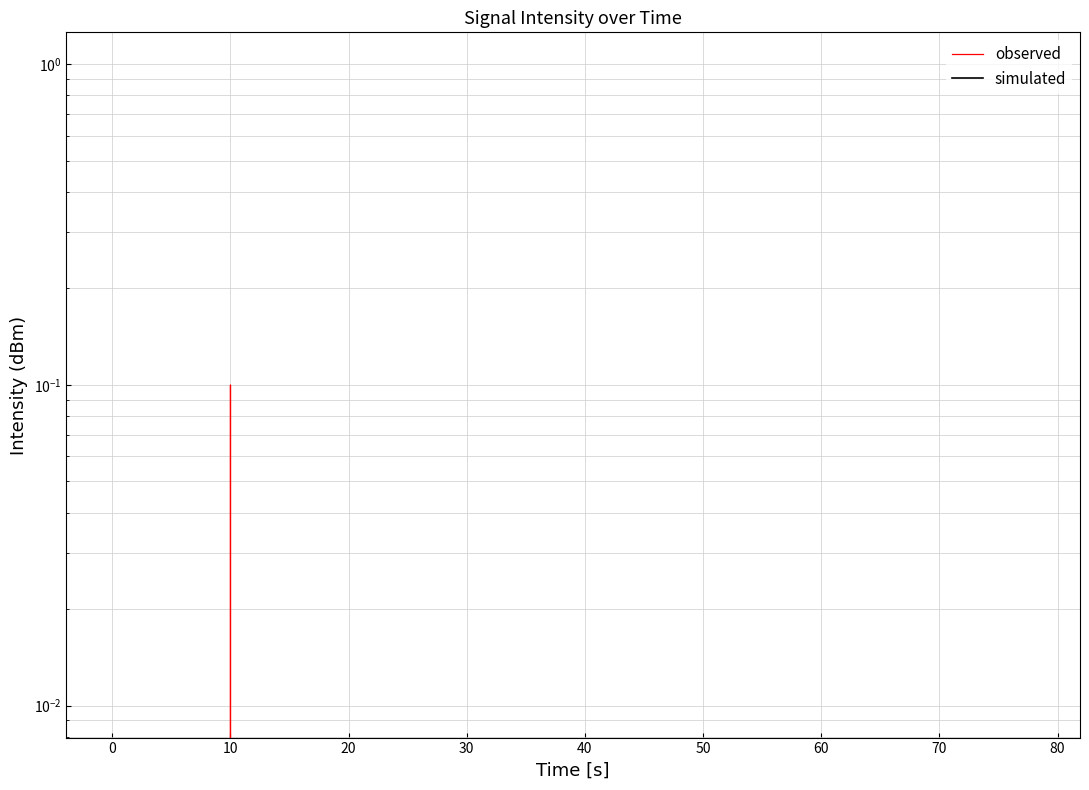

Is the value of simulated at 60 greater than the value of observed at 27?

No